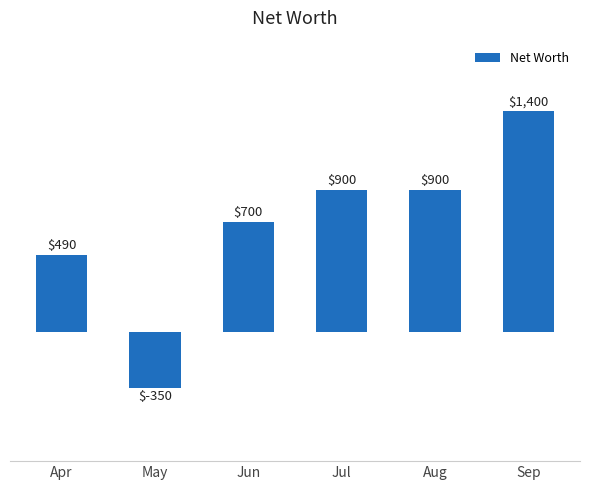

What is the value of the 1st bar from the left?

490